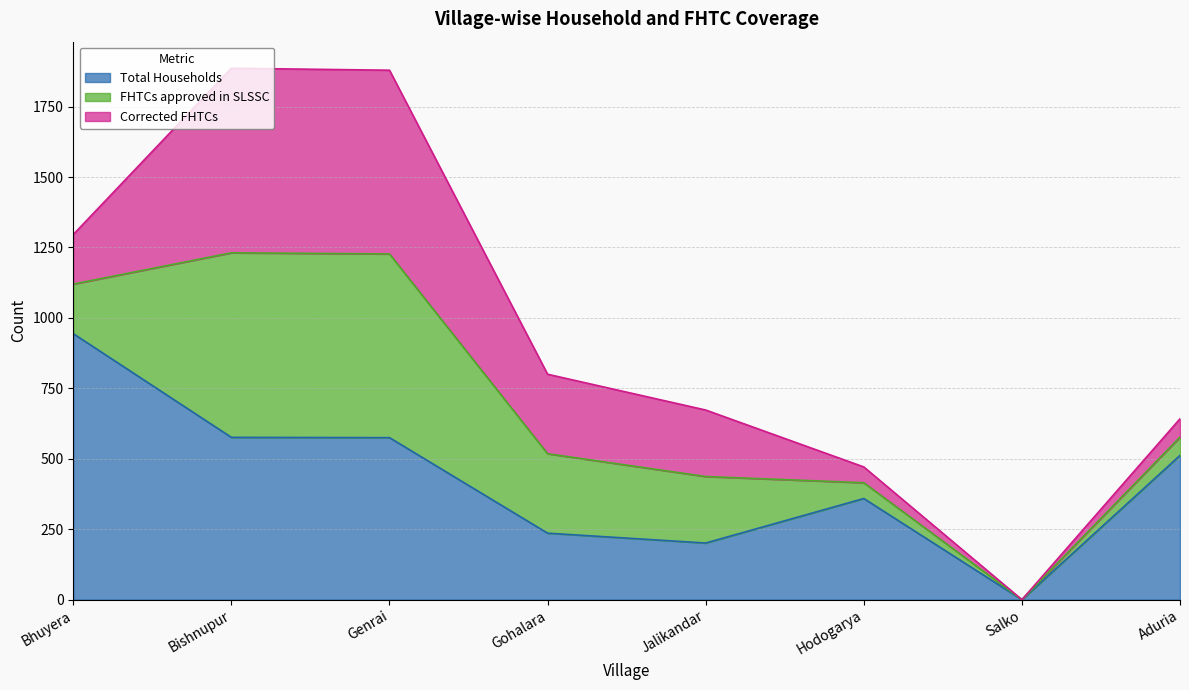

What is the difference between the maximum and minimum values in the Total Households series?

944